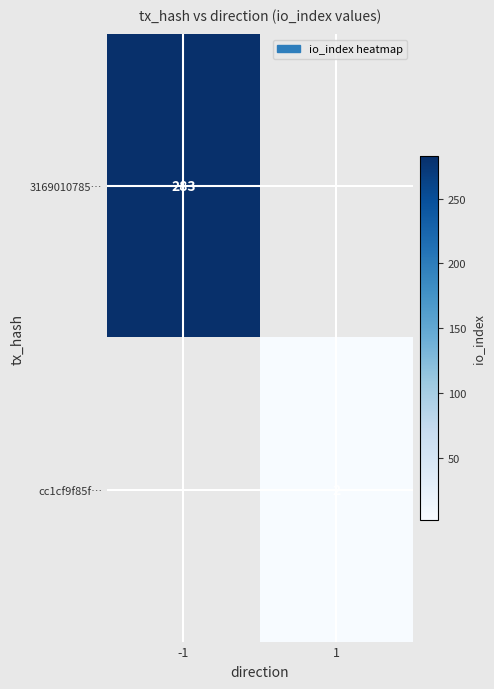

The value of 3169010785… at -1 is 283. True or false?

True